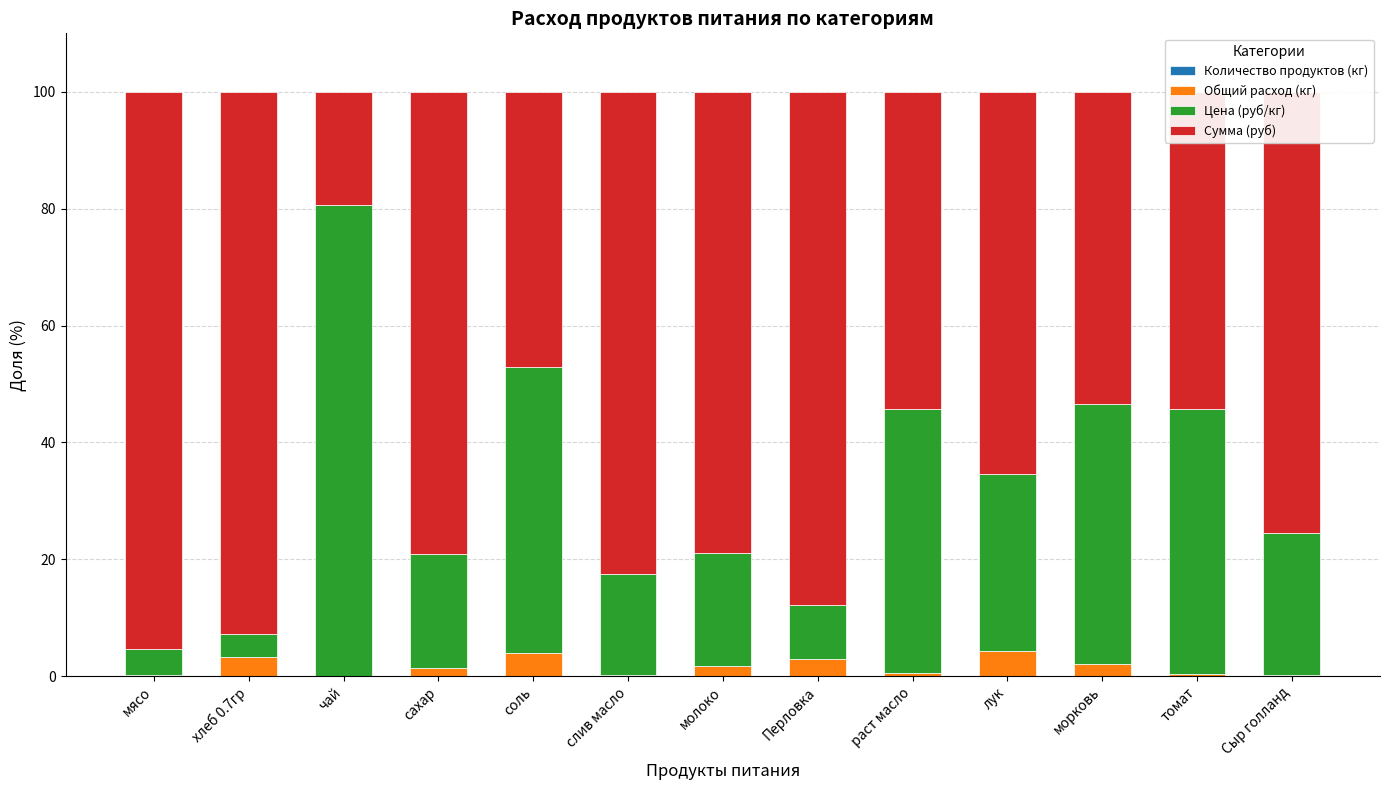

Which has a higher value, раст масло or чай?

раст масло